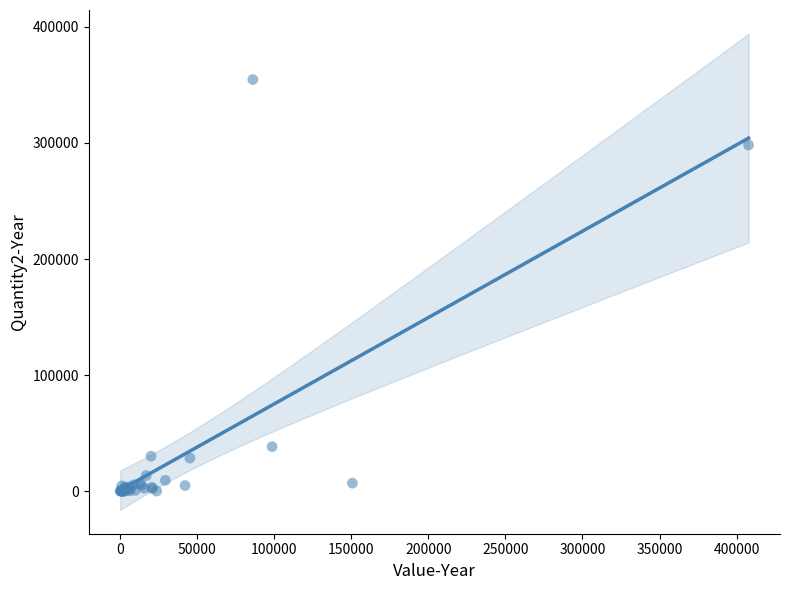

What Y value in the scatter plot is closest to 177321?

298214